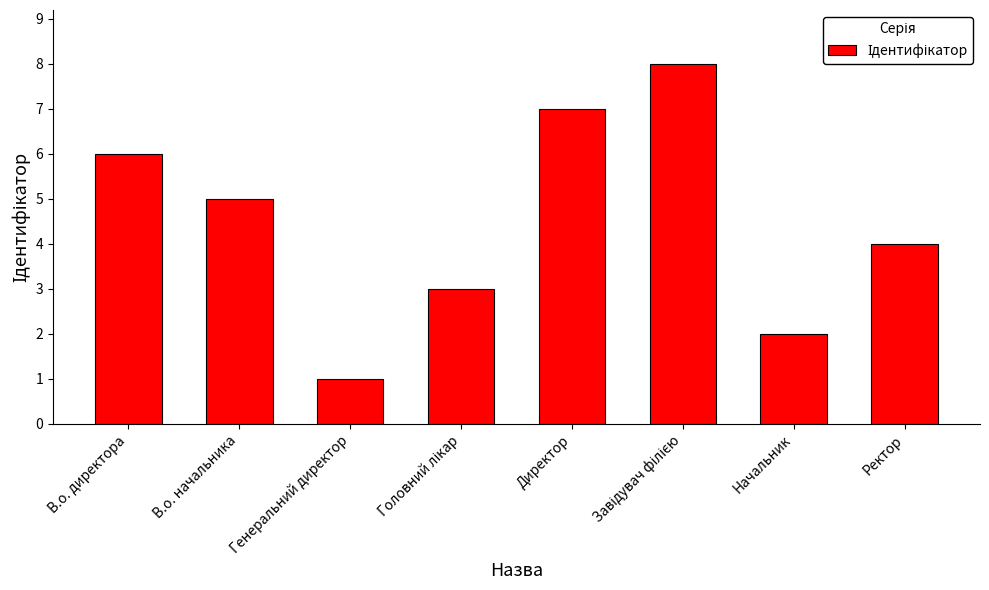

What value does the data have at Директор?

7